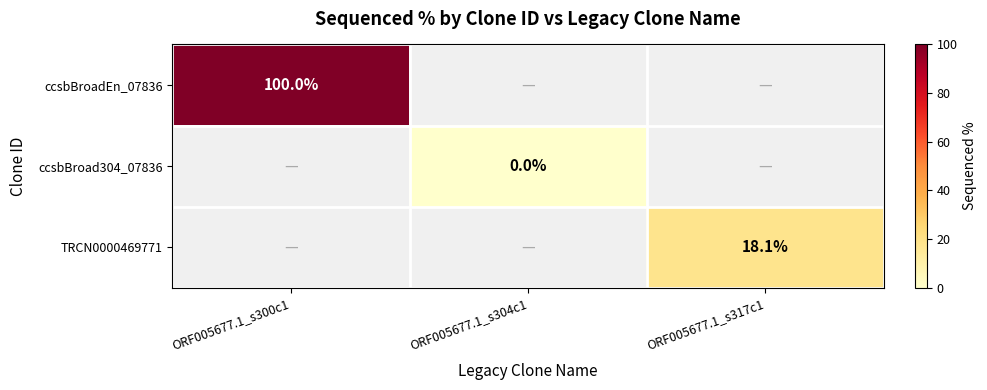

At ORF005677.1_s300c1, list the series in order from largest to smallest.

ccsbBroadEn_07836, ccsbBroad304_07836, TRCN0000469771